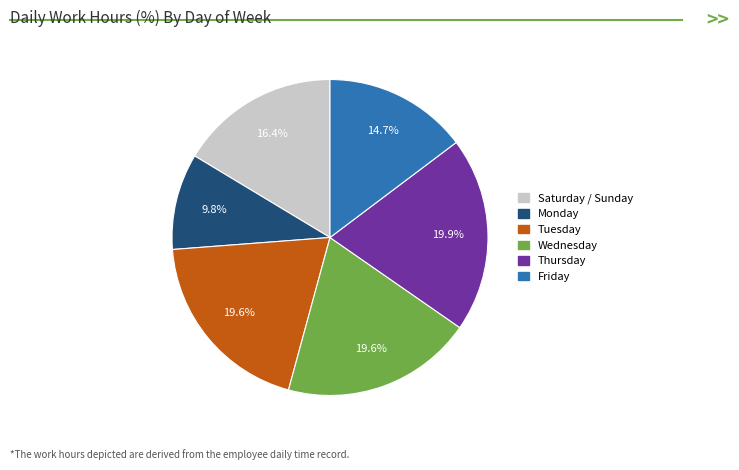

Is there any slice that represents more than half of the pie?

No